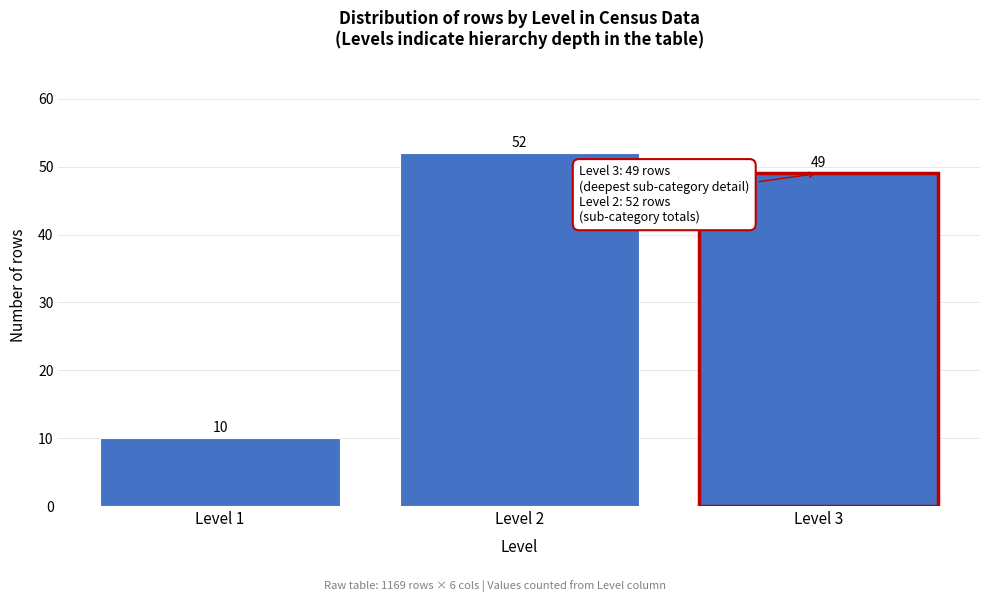

Reading right to left, transcribe all the data shown in this chart.

Level 3=49	Level 2=52	Level 1=10